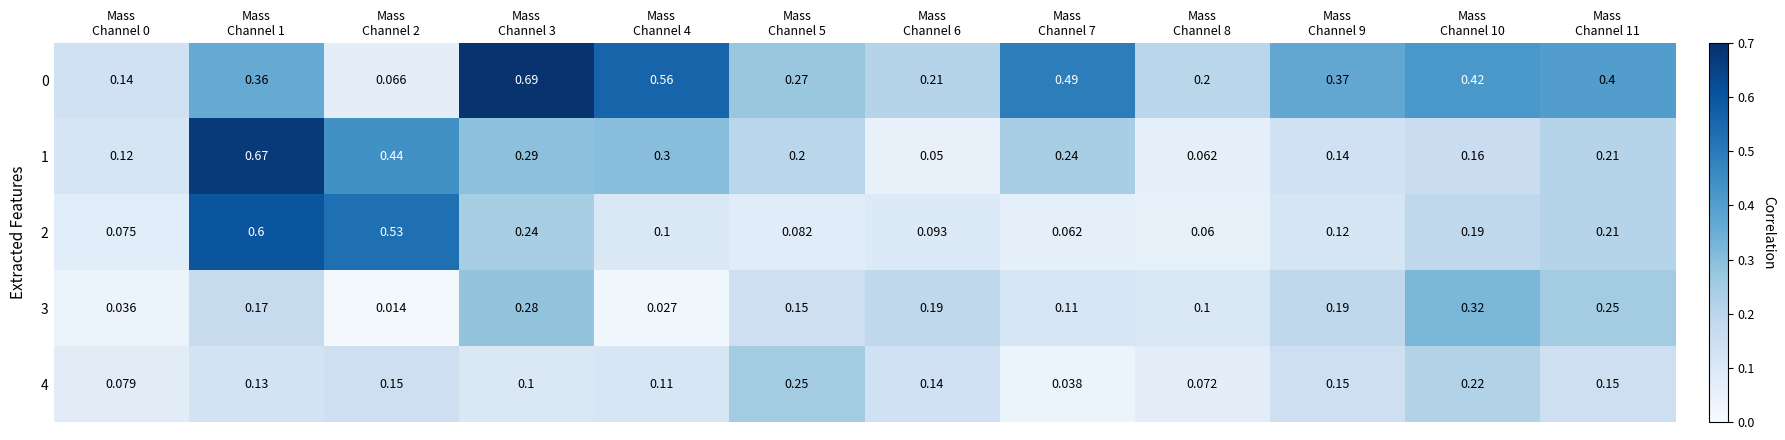

Which series changed the most between Mass
Channel 3 and Mass
Channel 4?

3